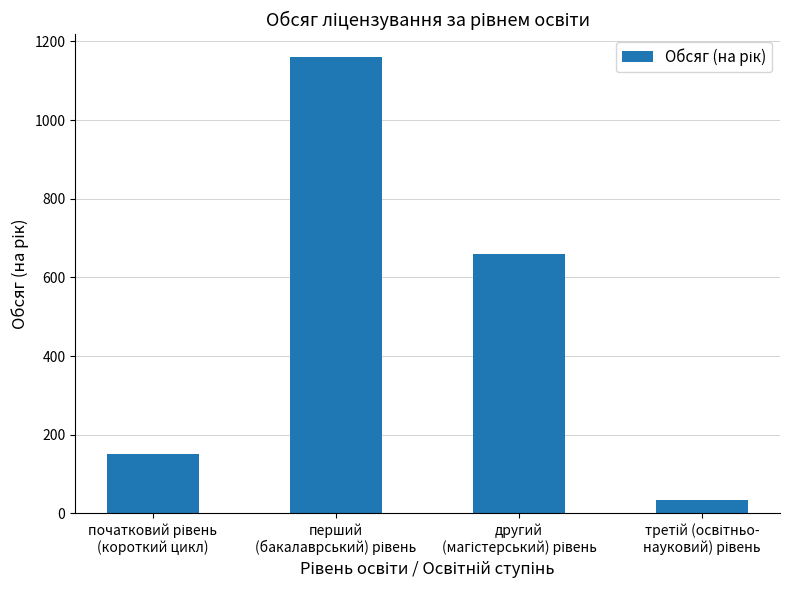

What is the smallest value displayed?

35